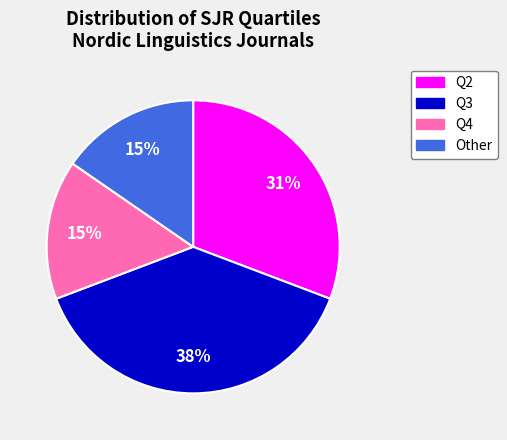

What percentage is the Q3 slice, to the nearest percent?

38%